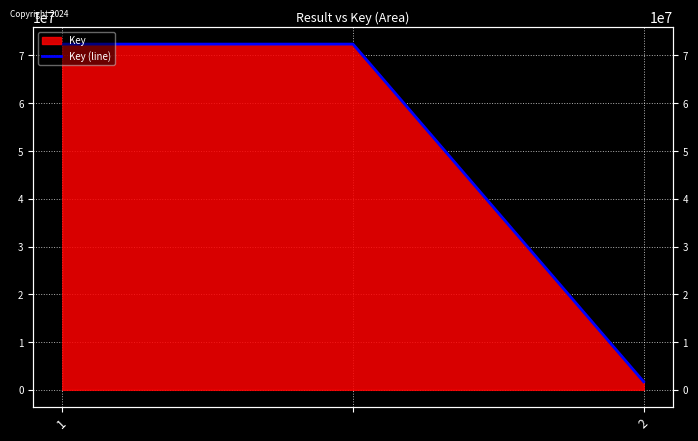

What is the value of the 2nd point from the left?

72376729